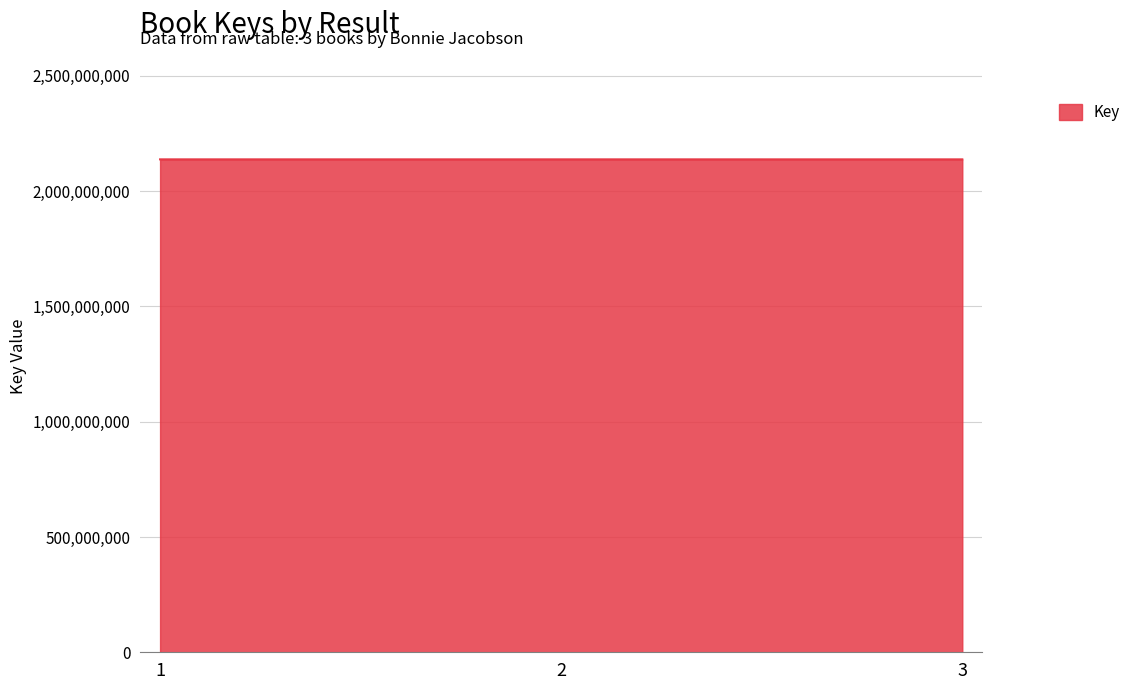

What is the sum of all values?

6413063807